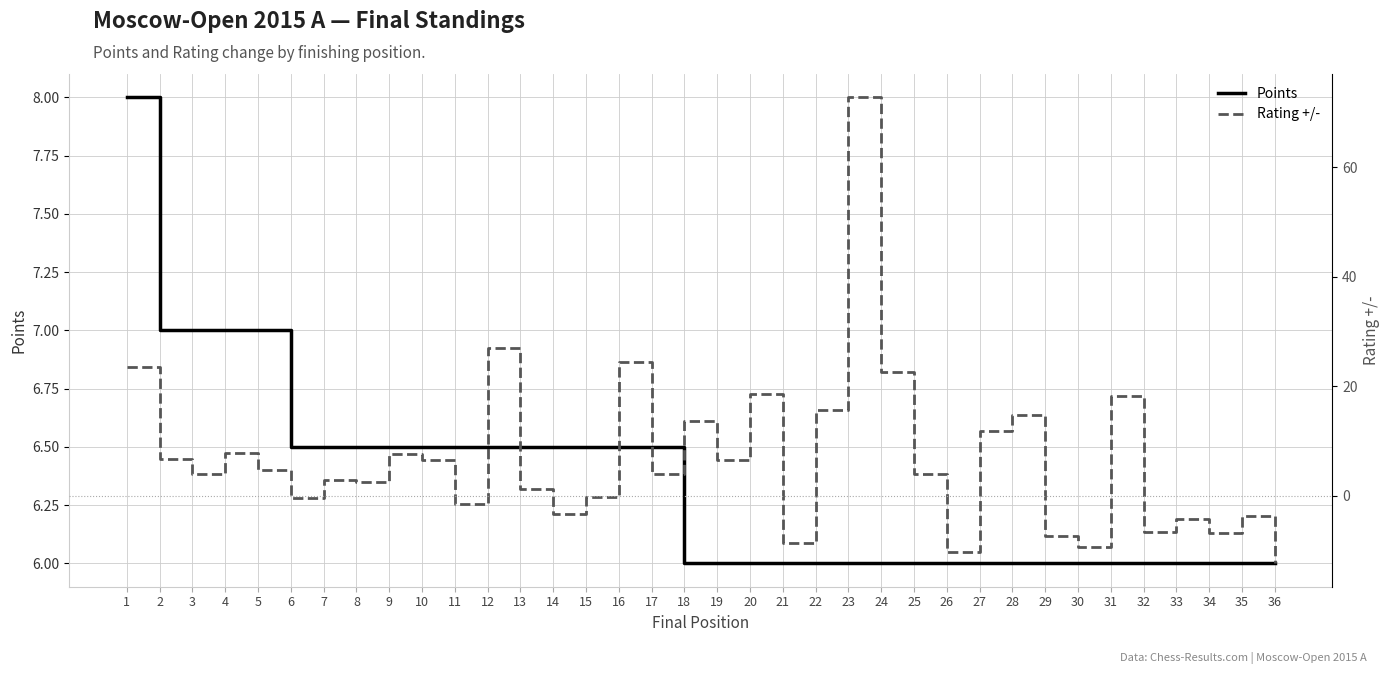

At which category is the sum across all series the highest?

23